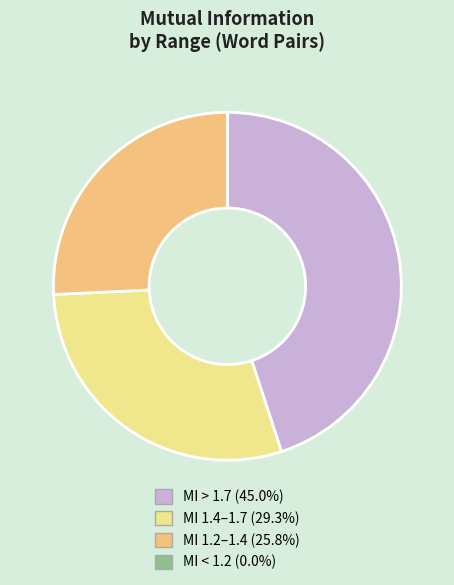

Is there any slice that represents more than half of the pie?

No